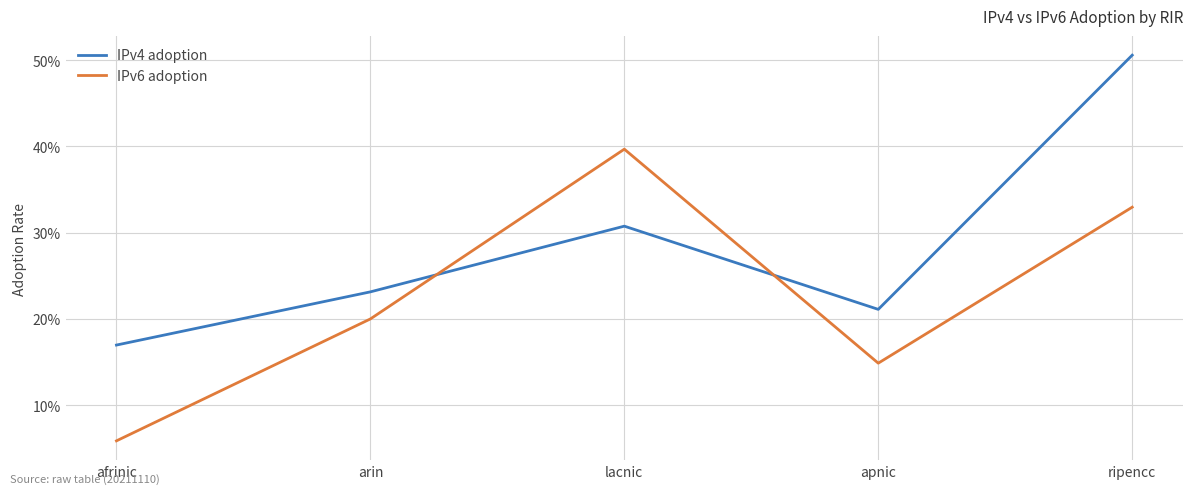

What is the maximum value shown in the chart?

0.5